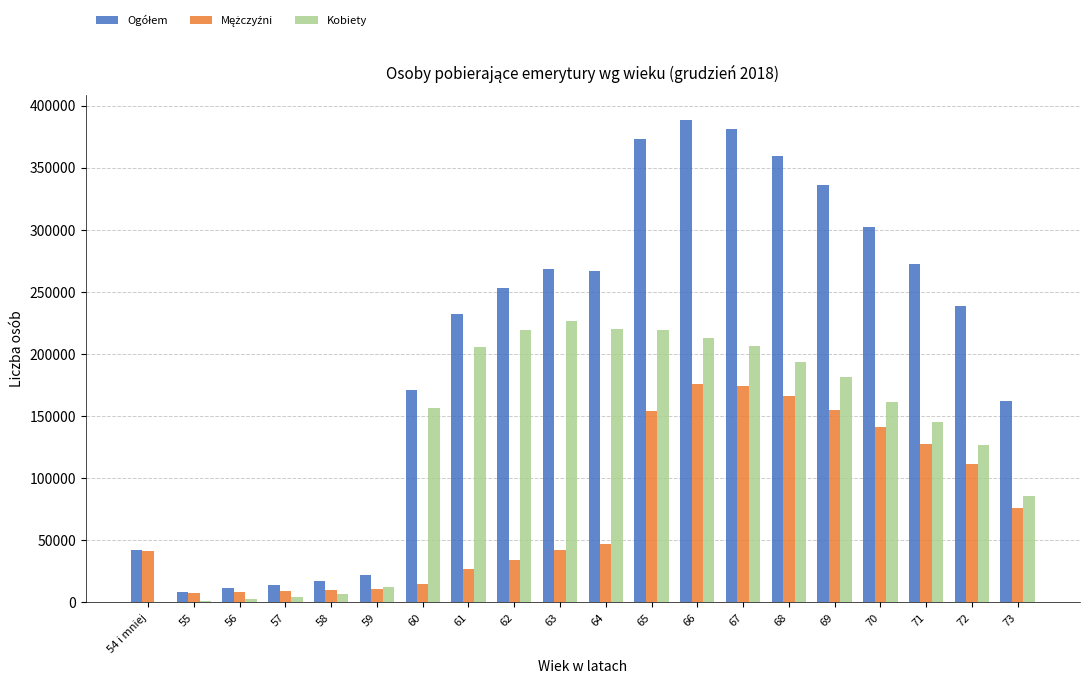

The Kobiety series shows 155 at 54 i mniej. True or false?

True